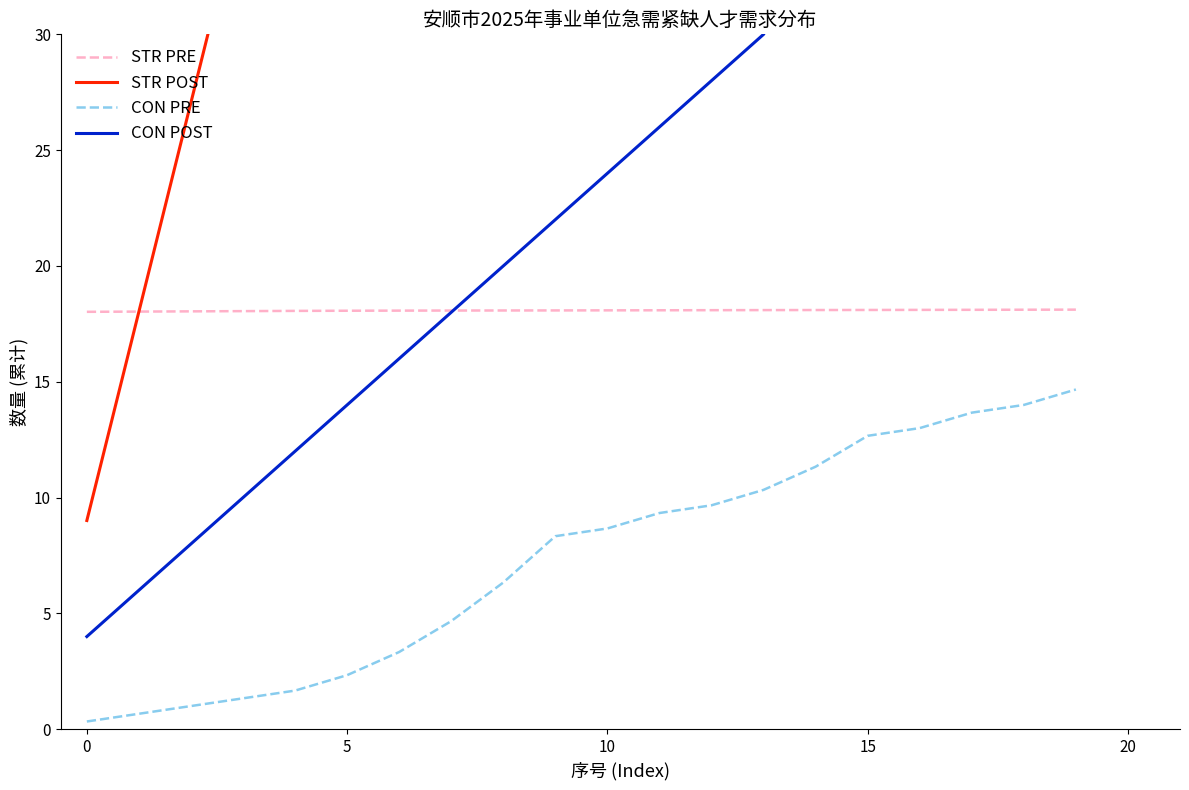

What is the total value across all series at 7?

113.0